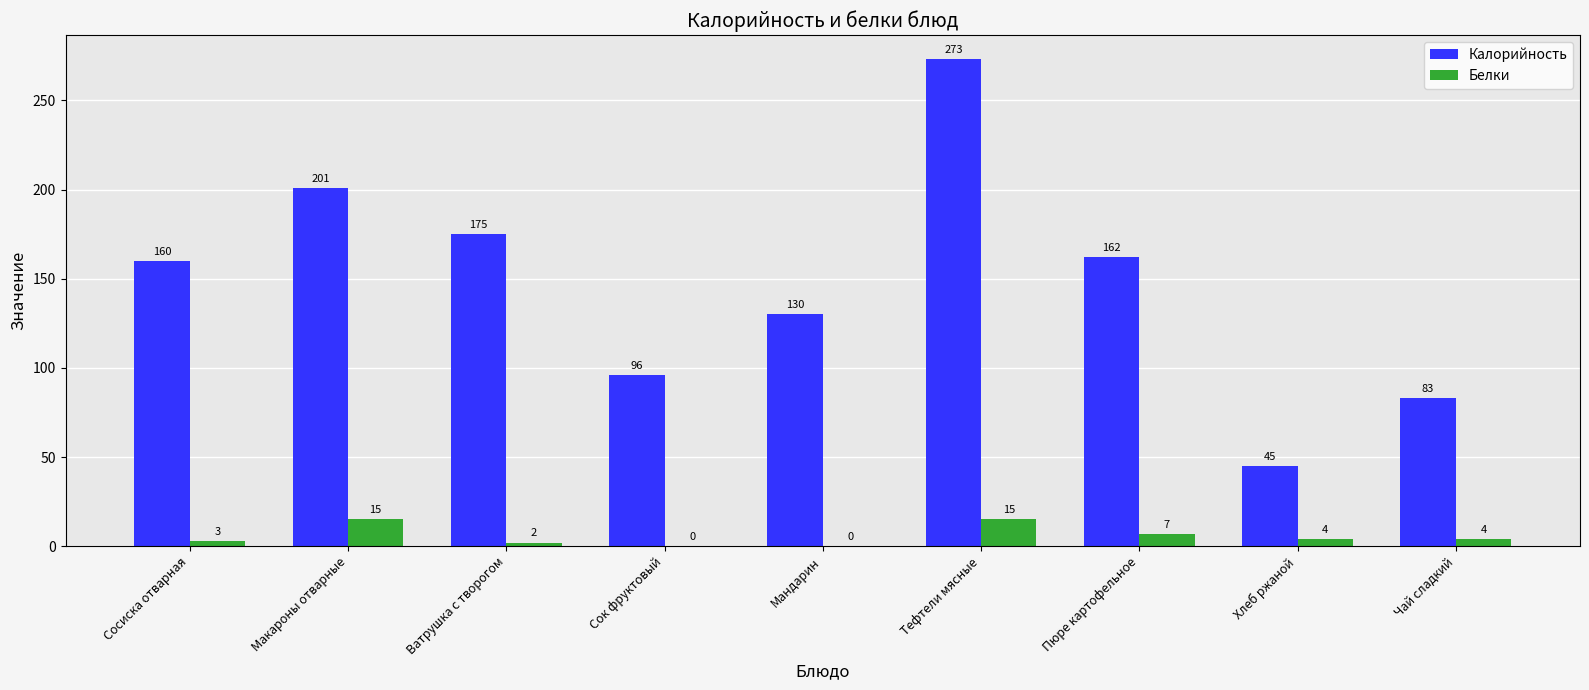

At which label does Белки first exceed 4?

Макароны отварные